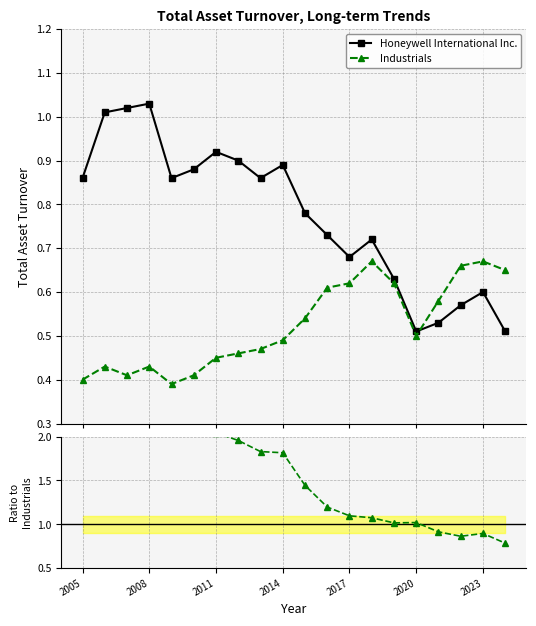

True or false: Industrials has more than 0 points higher than both neighbors.

True